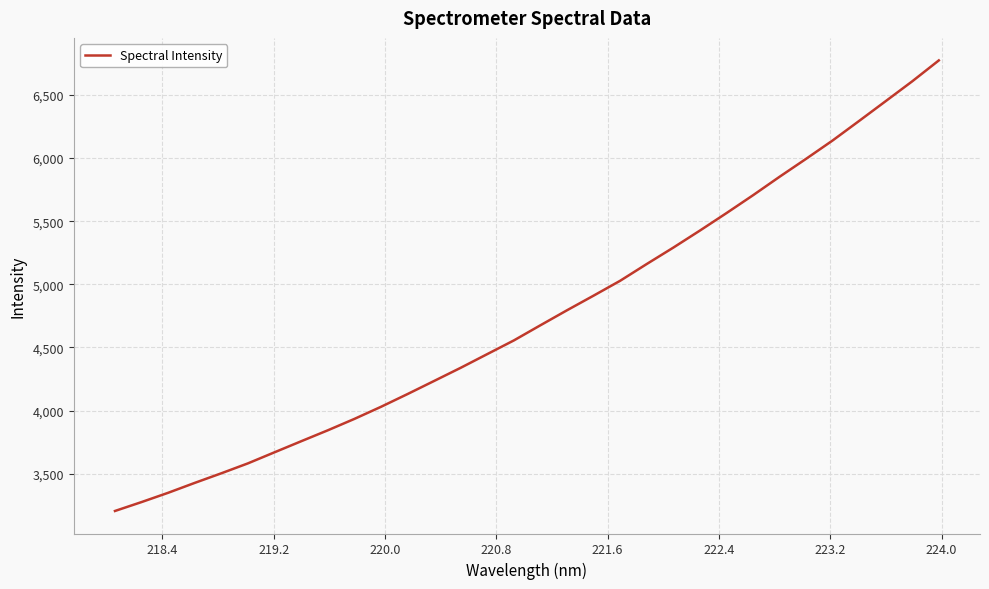

What is the difference between the maximum and minimum values?

3568.6